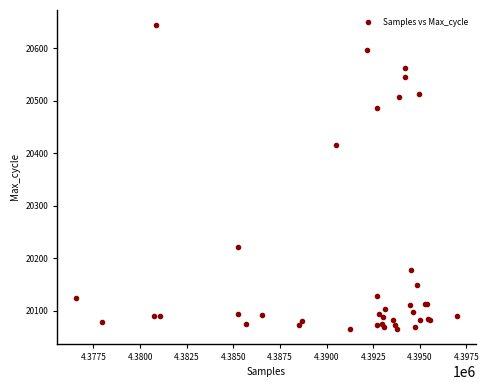

What Y value in the scatter plot is closest to 20355?

20416